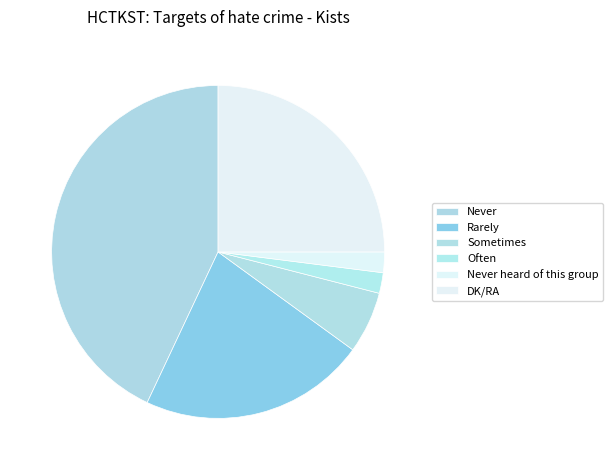

What percentage is the DK/RA slice, to the nearest percent?

25%